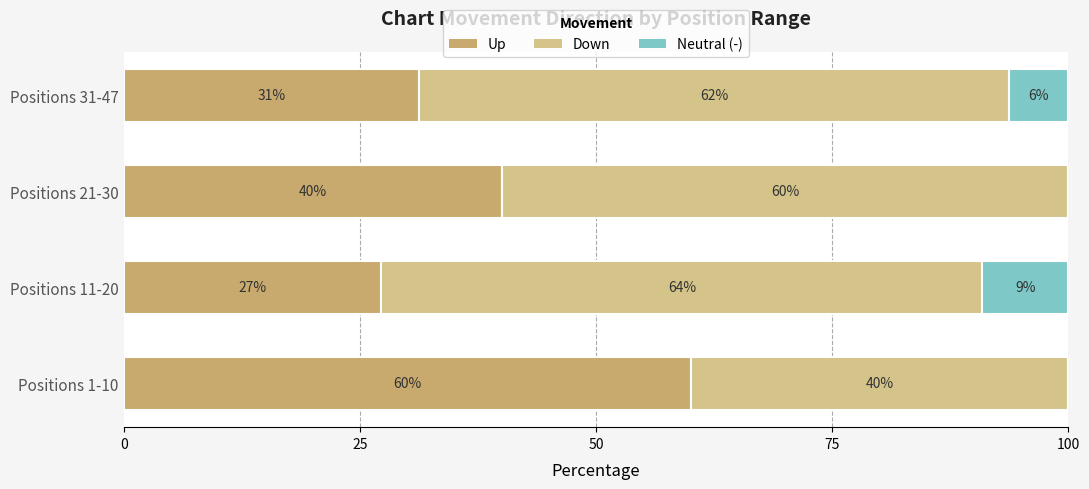

What is the difference between the maximum and second lowest values in the Up series?

28.8